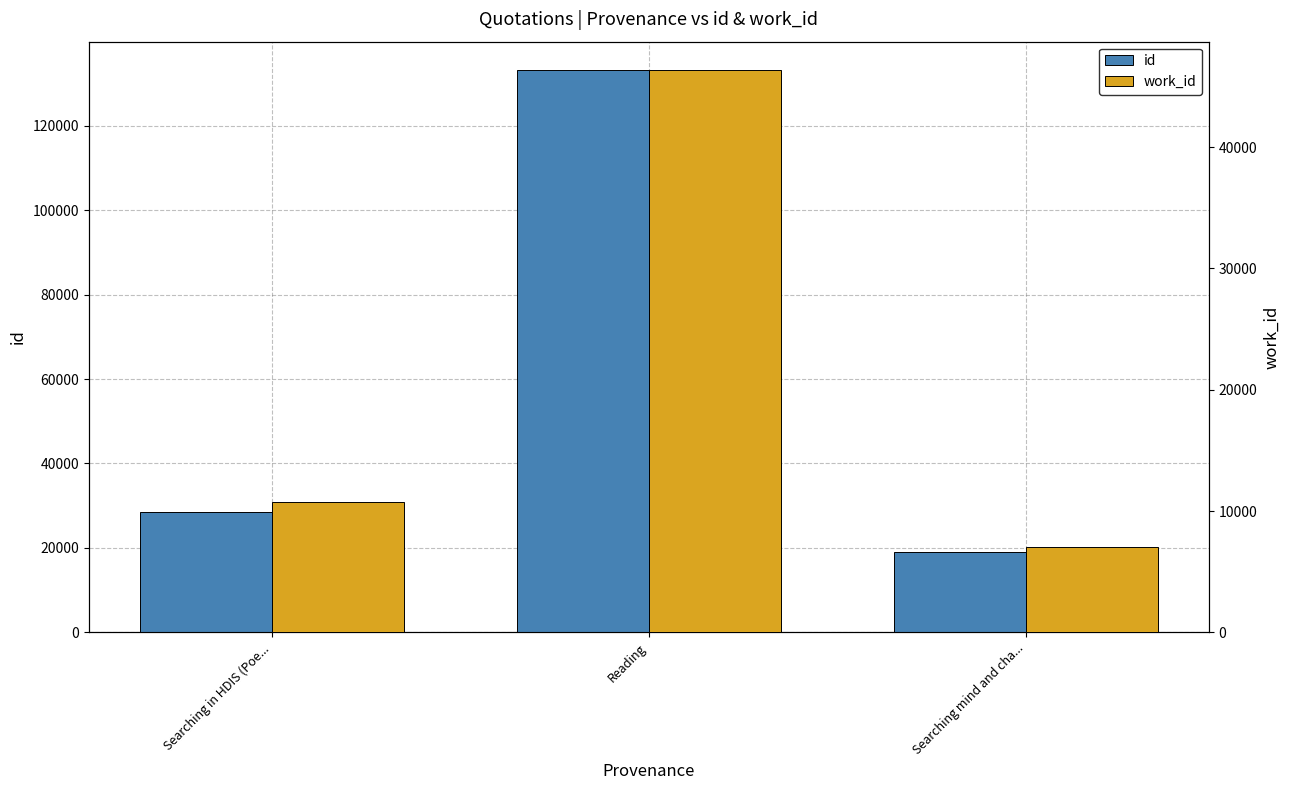

How many values in the work_id series exceed 10777?

1